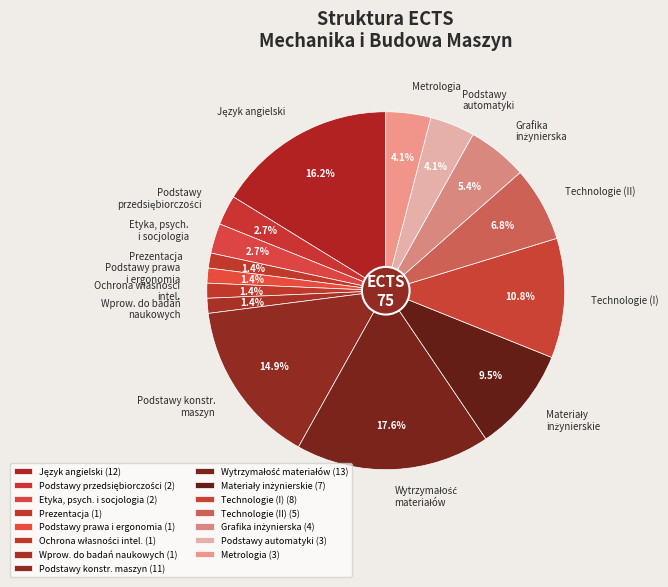

Is there a majority slice in this chart?

No